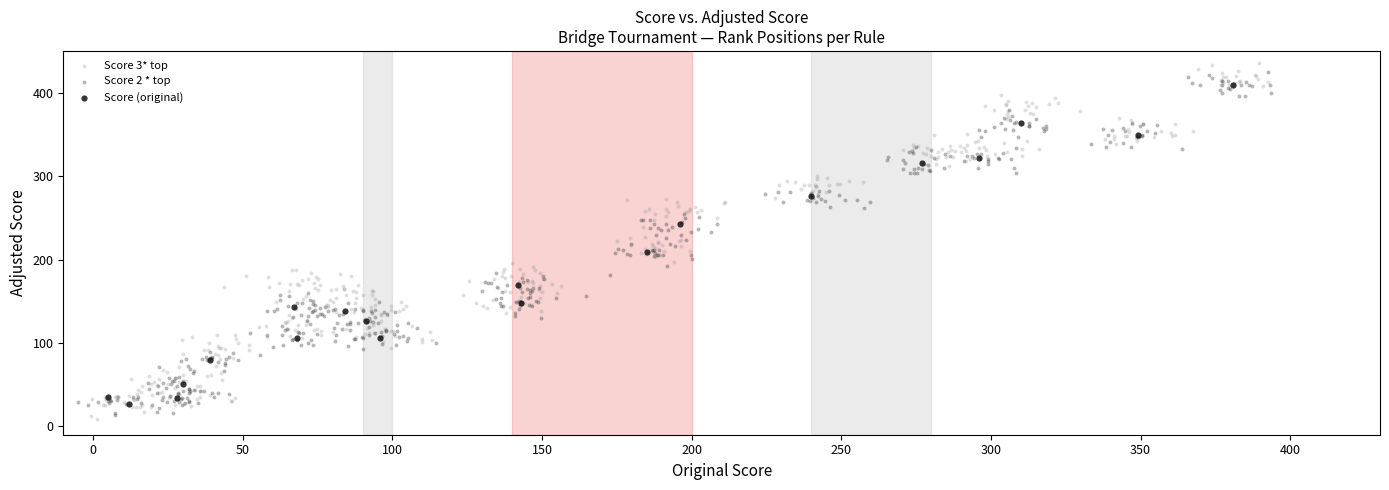

What are all the series names shown in the legend?

Score 3* top, Score 2 * top, Score (original)